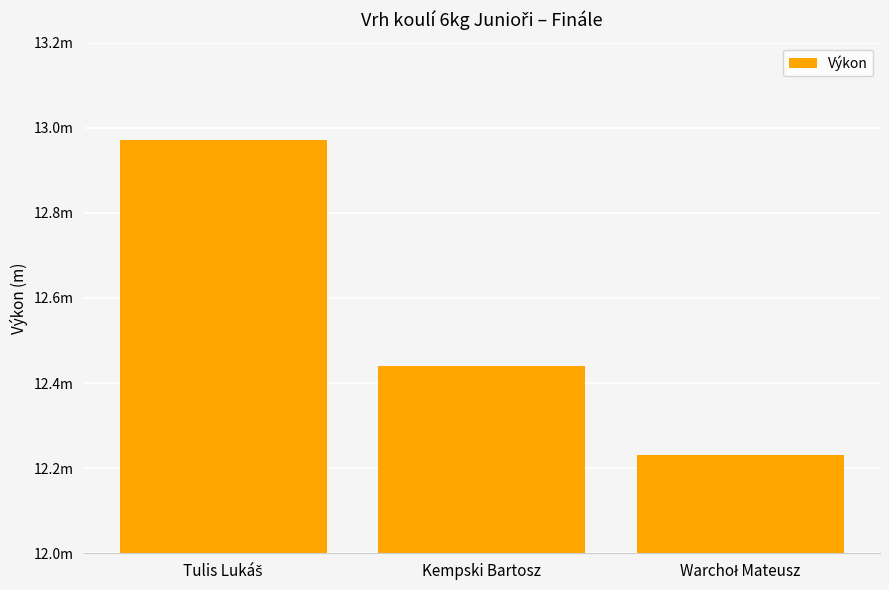

How many bars are there in total?

3